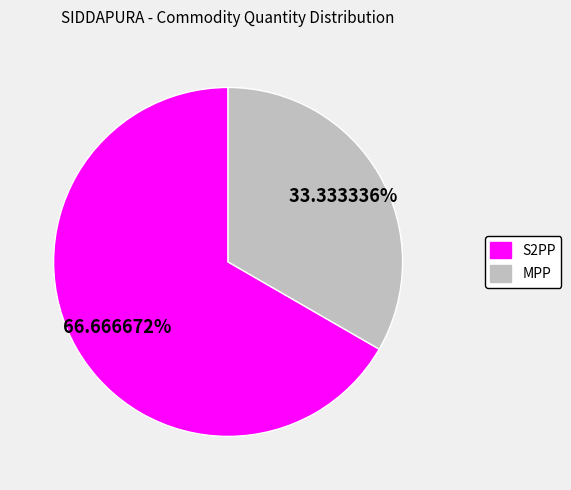

Rank the categories by value from lowest to highest.

MPP, S2PP